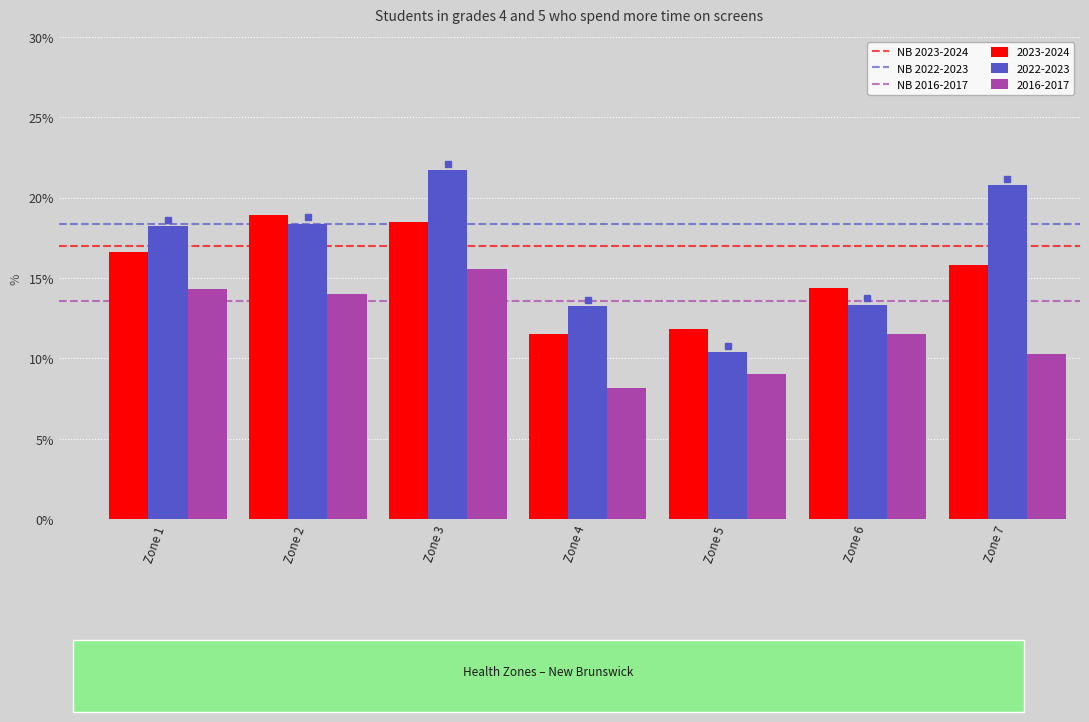

The 2016-2017 series shows 15.5 at Zone 3. True or false?

True